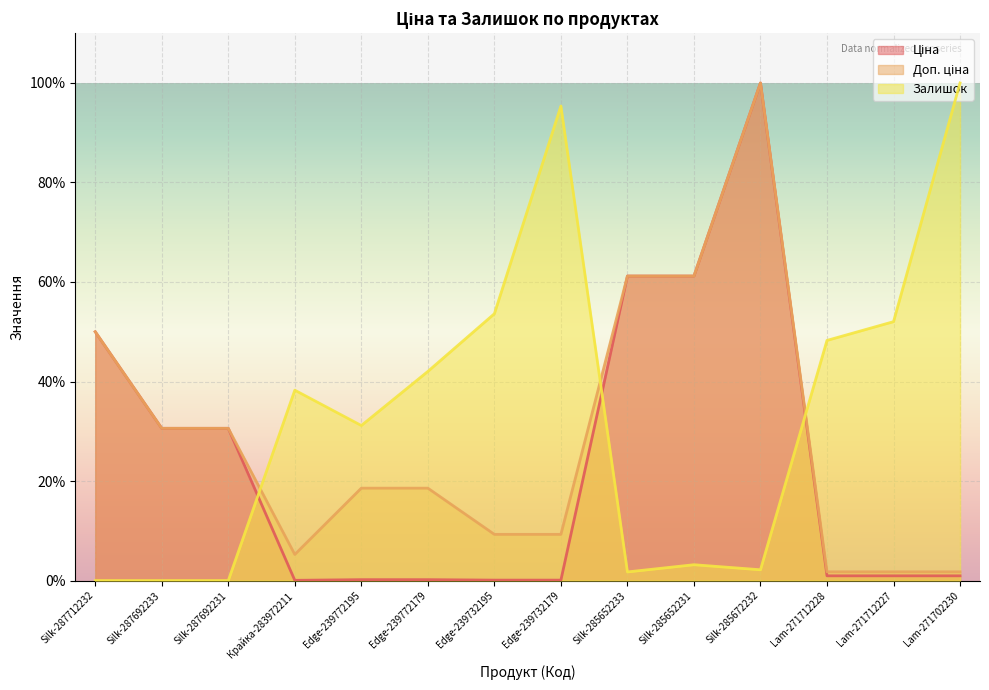

Between which two adjacent categories do Залишок and Ціна first intersect?

Silk-287692231 and Крайка-283972211